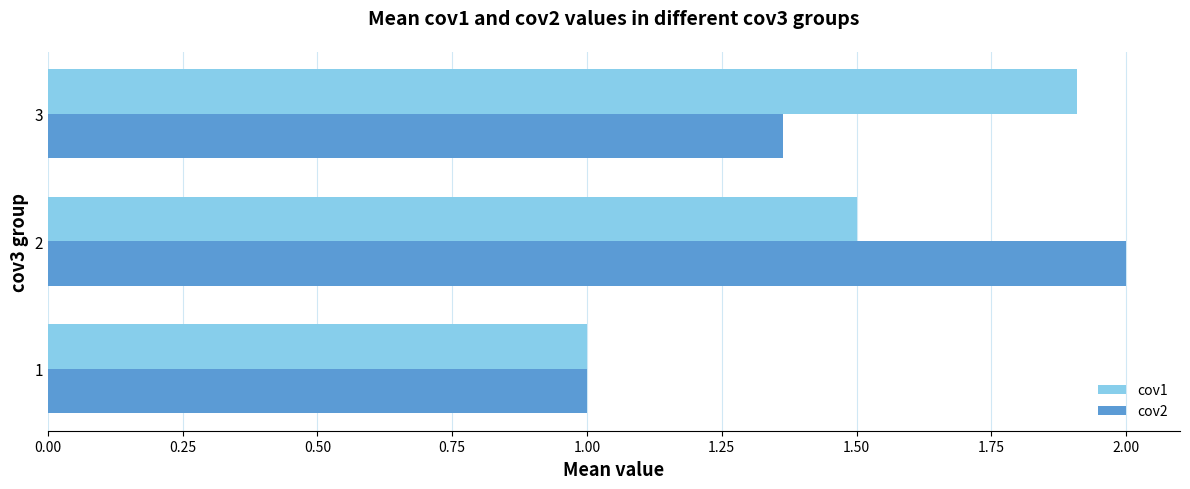

What is the difference between the second highest and minimum values in the cov2 series?

0.4